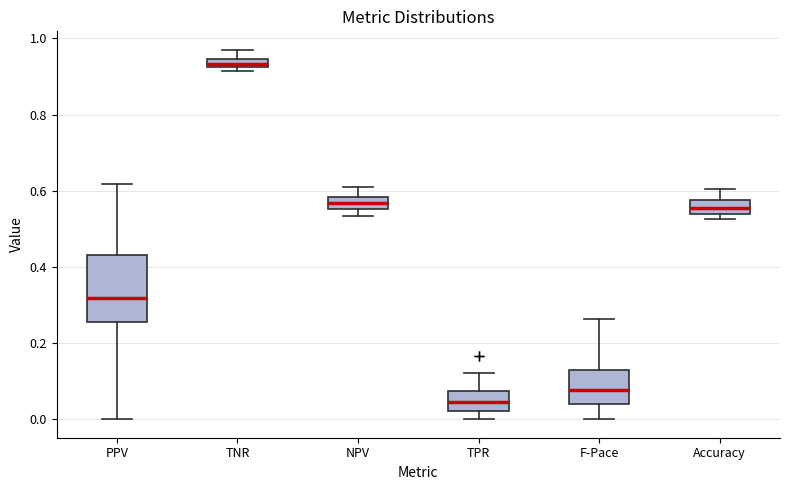

Where does the upper whisker of the box for NPV end on the y-axis? The values are not printed on the chart, so give them approximately, as read against the axis.

0.62